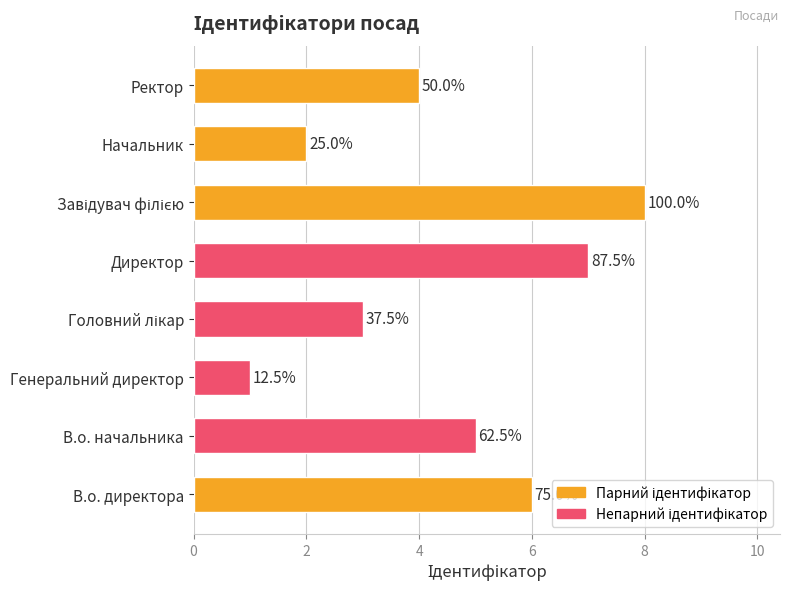

How many bars are there in total?

8